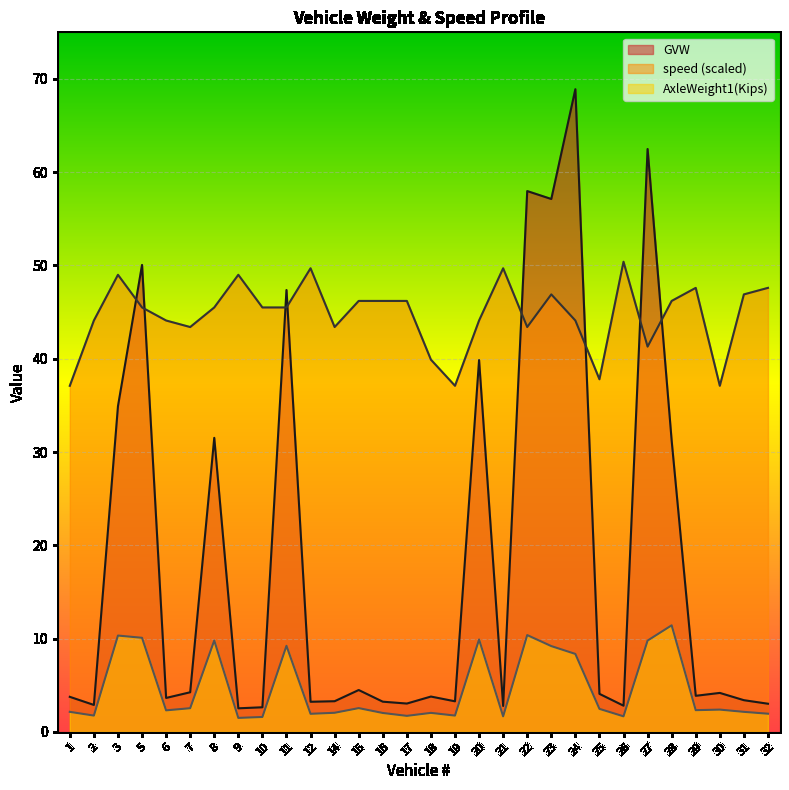

What is the value of the speed point at the 24th from the left?

50.4